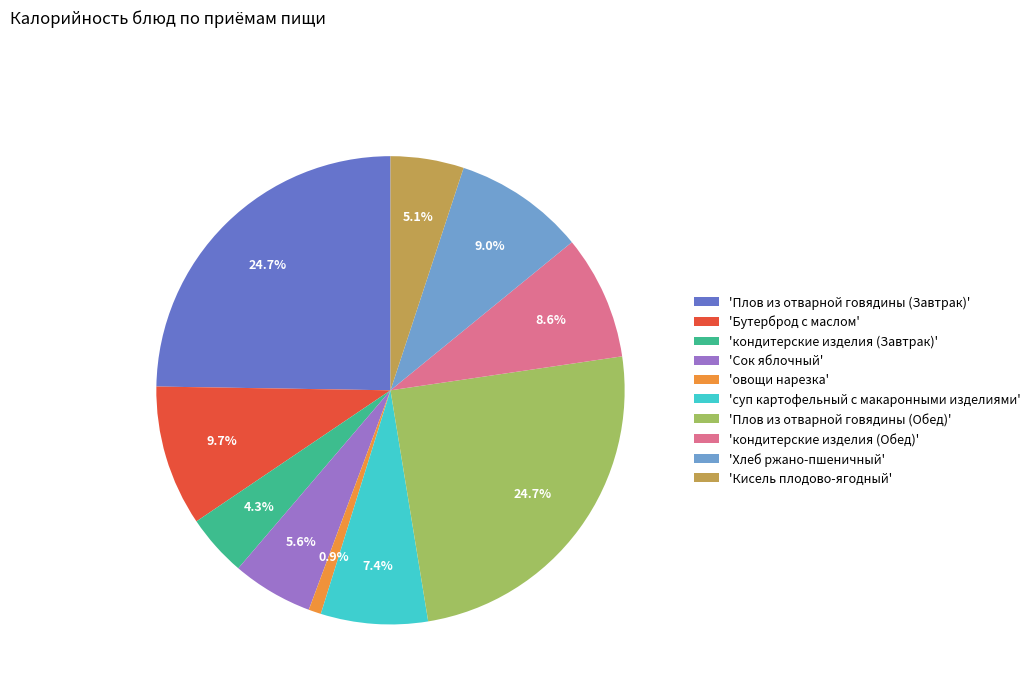

How many slices are in this pie chart?

10